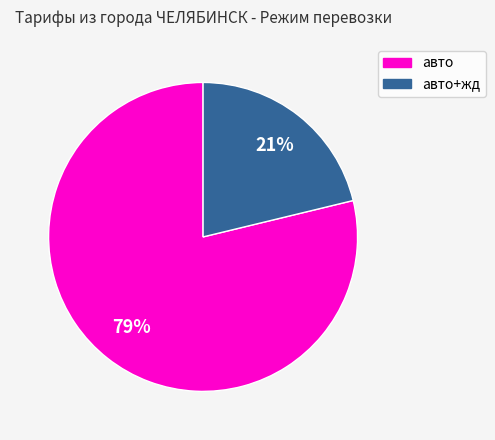

Is there any slice that represents more than half of the pie?

Yes